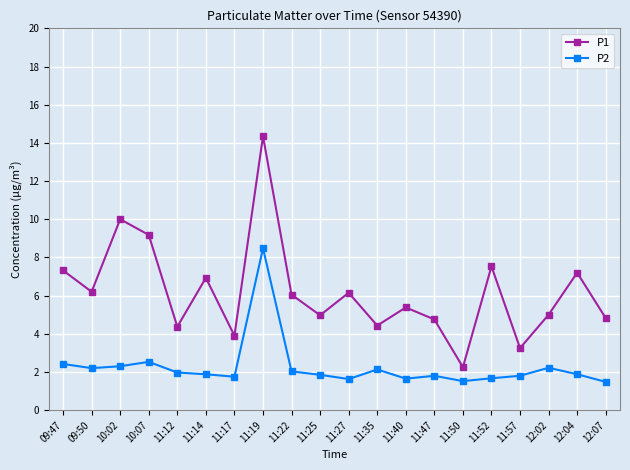

In P1, how many points are lower than both neighbors (excluding endpoints)?

7